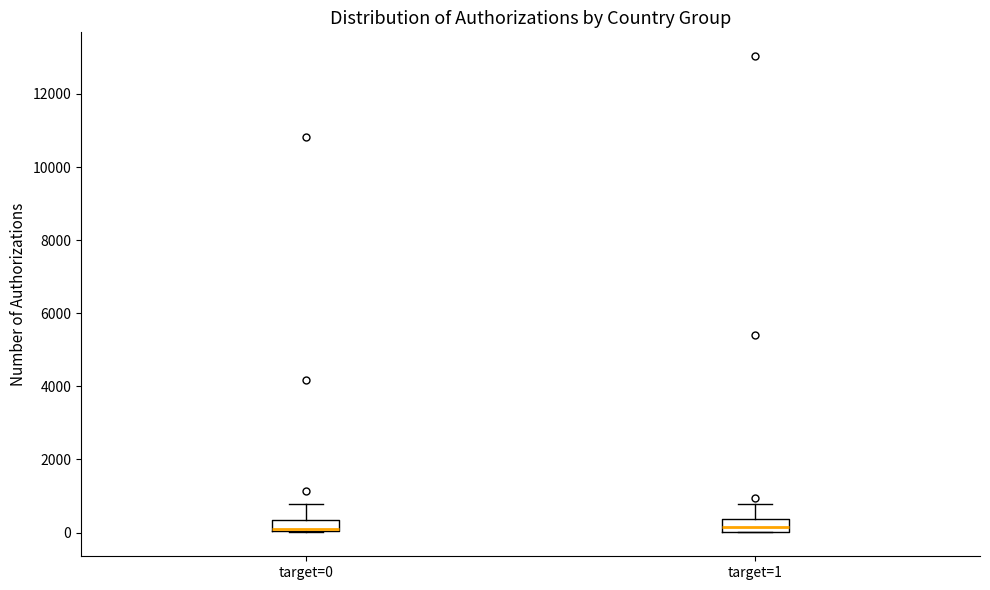

Where is the lower edge of the box for target=1 on the y-axis? The values are not printed on the chart, so give them approximately, as read against the axis.

0